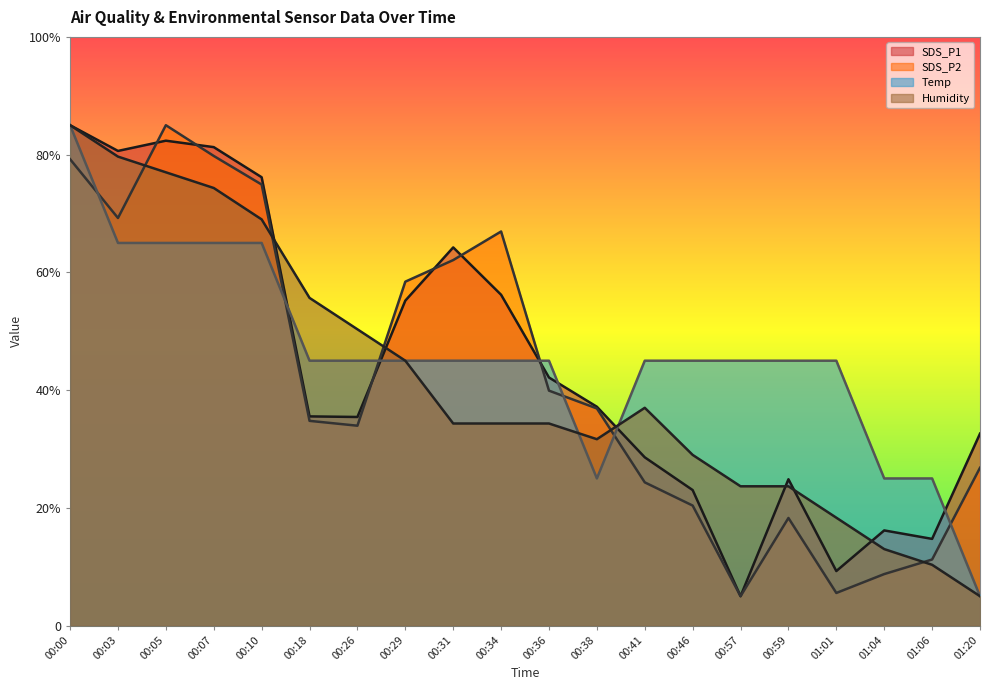

Rank the series by their maximum value, from highest to lowest.

SDS_P1, SDS_P2, Temp, Humidity